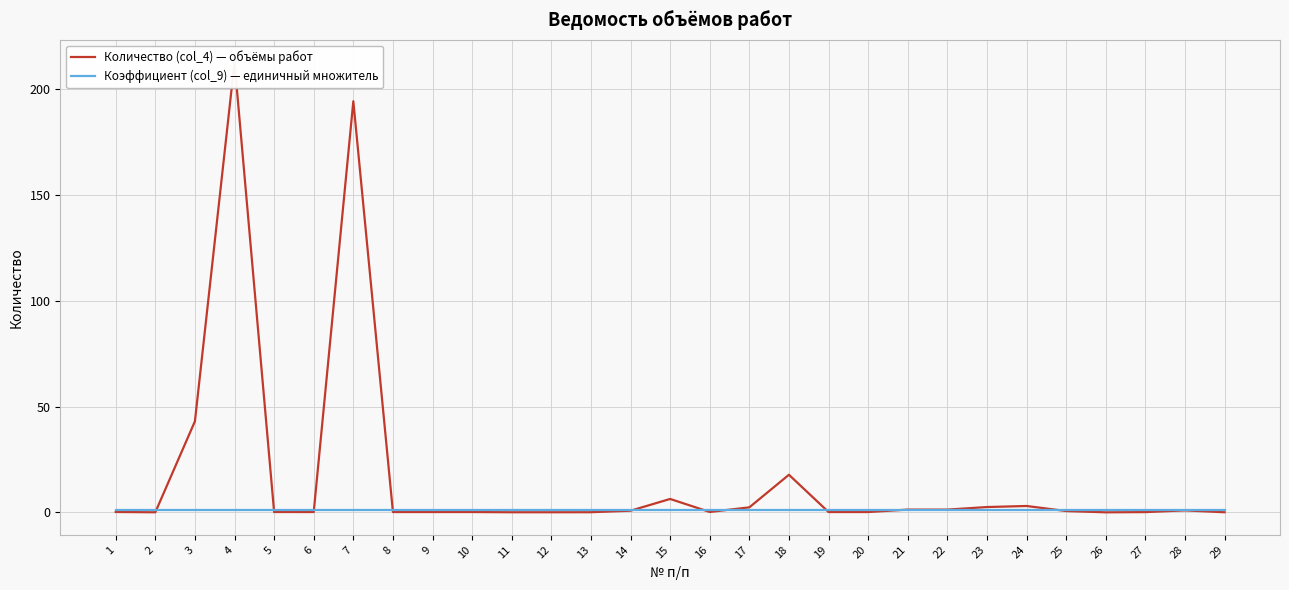

True or false: Количество (col_4) — объёмы работ and Коэффициент (col_9) — единичный множитель intersect in this chart.

True